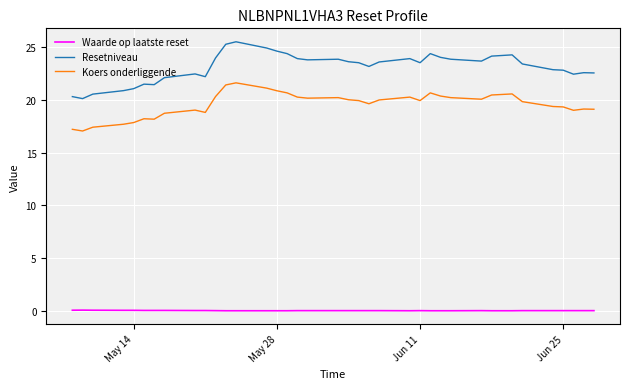

Which series has the largest total across all categories?

Resetniveau